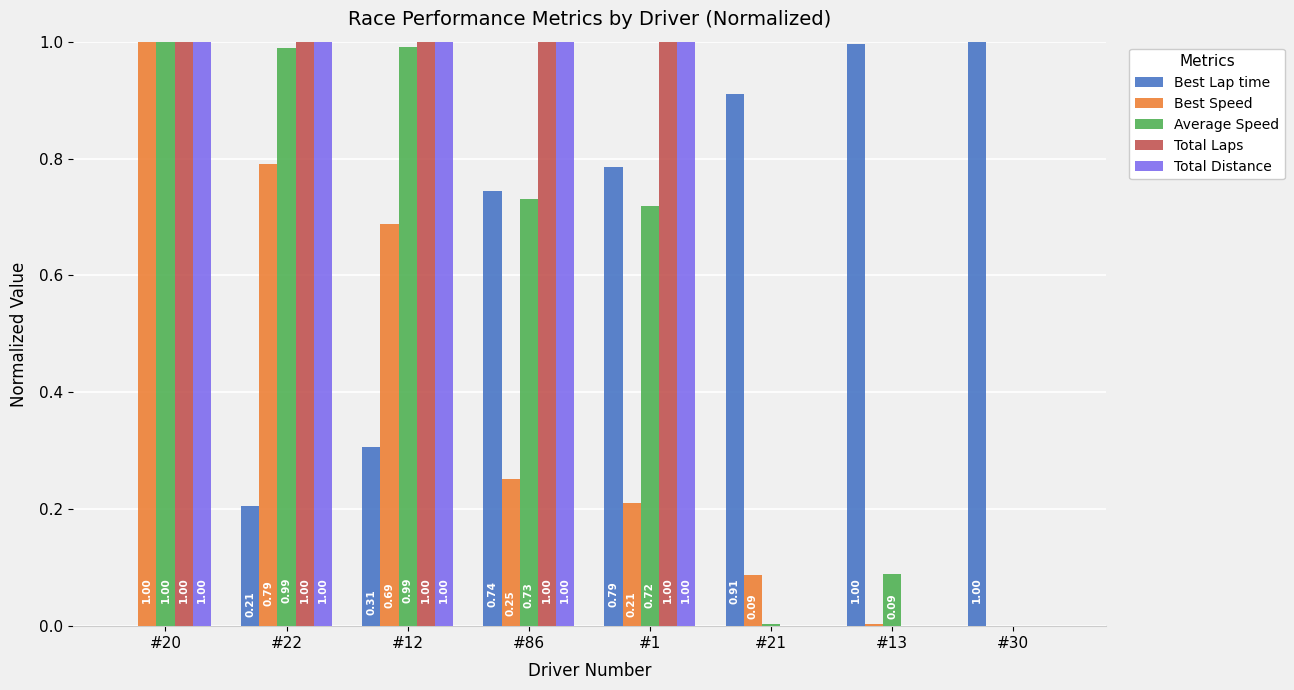

Which series changed the most between #86 and #1?

Best Lap time